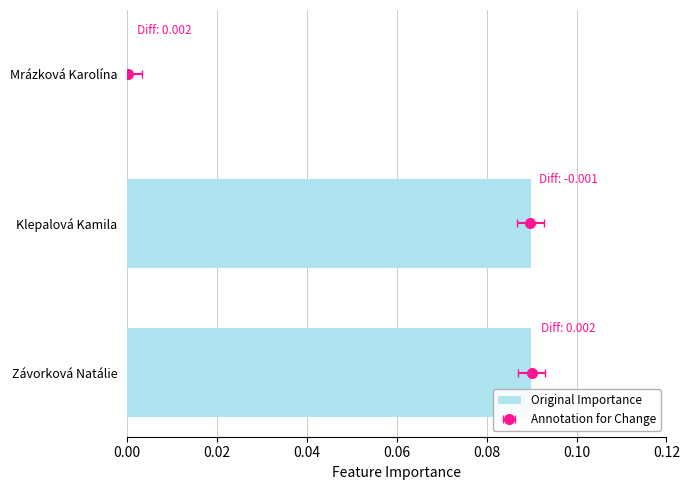

Reading right to left, extract all data points from this chart.

0.0	0.1	0.1